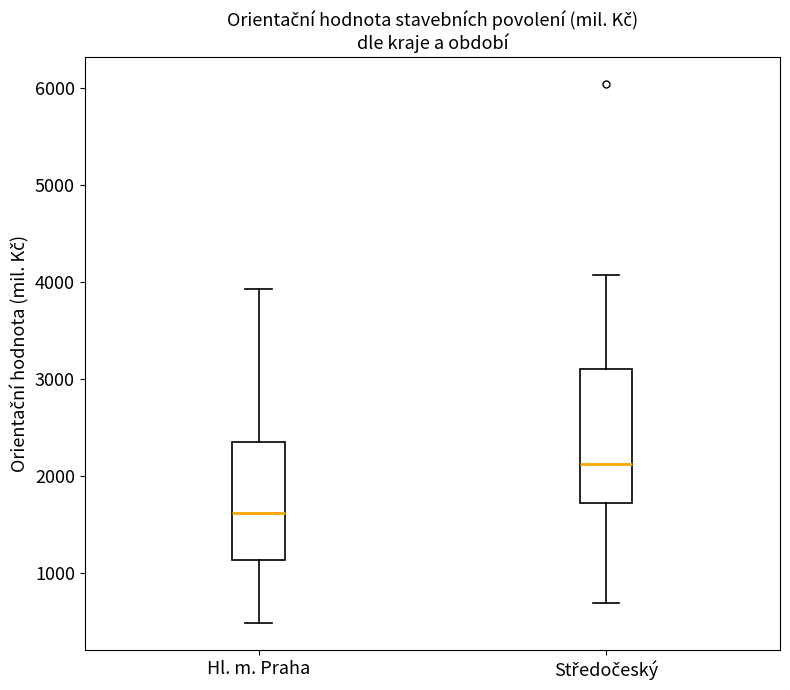

Which box is the tallest, from its lower edge to its upper edge?

Středočeský